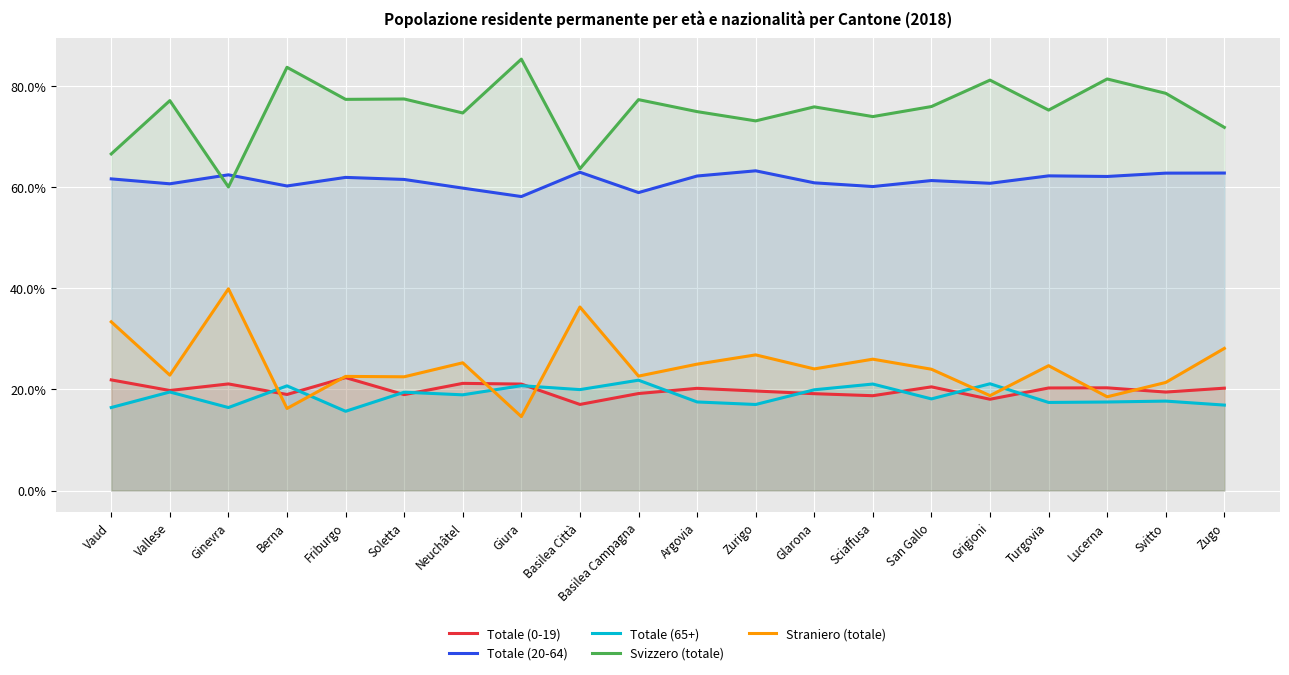

What value does the Straniero (totale) series have at Friburgo?

22.6